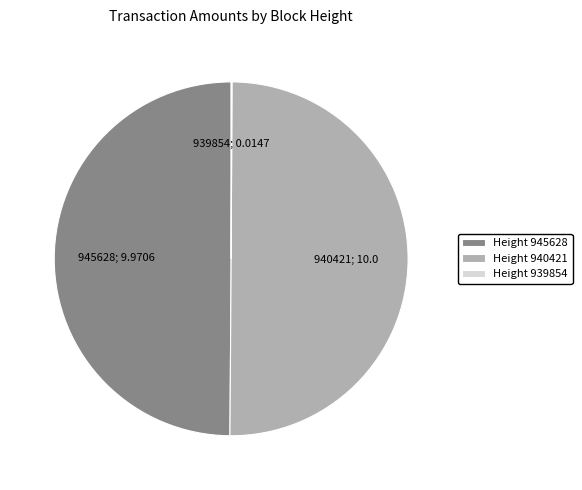

True or false: Height 940421 accounts for 59% of the total.

False